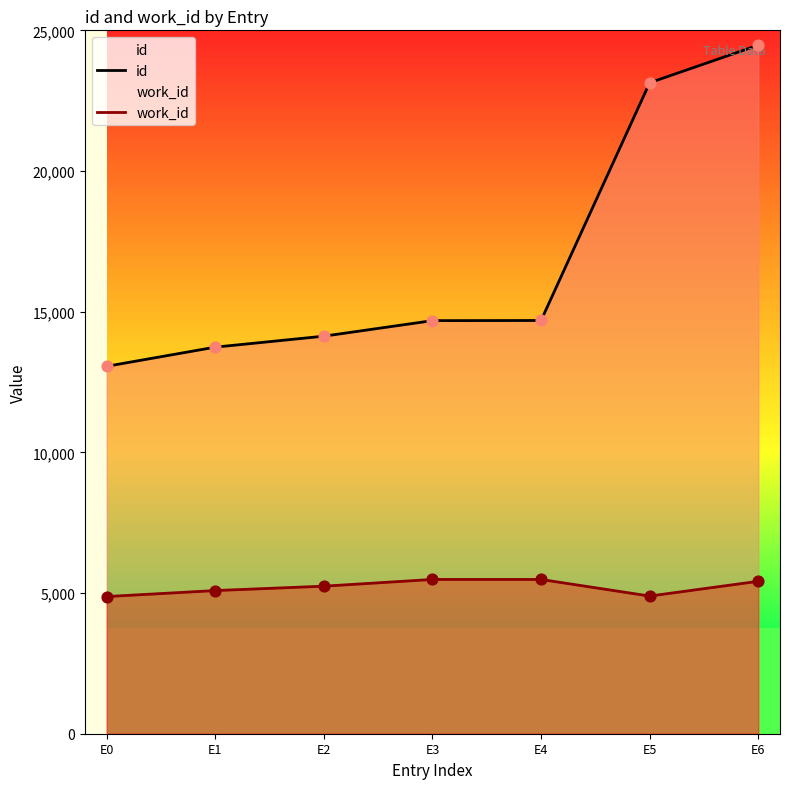

Is the value of work_id at E0 greater than the value of id at E5?

No